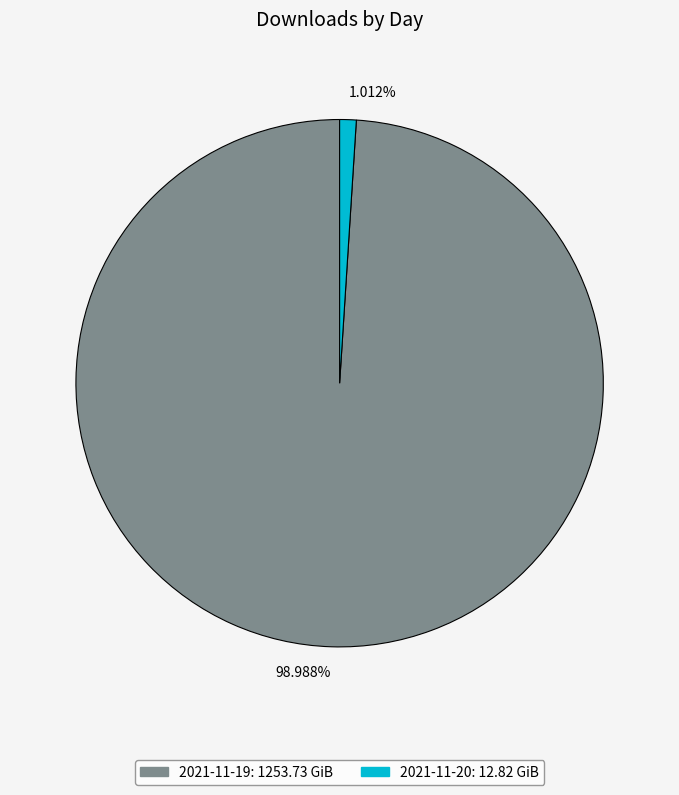

How many slices are in this pie chart?

2